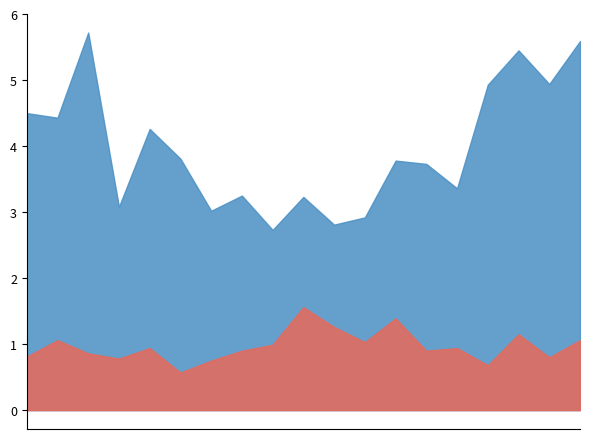

Does the chart have visible grid lines?

No